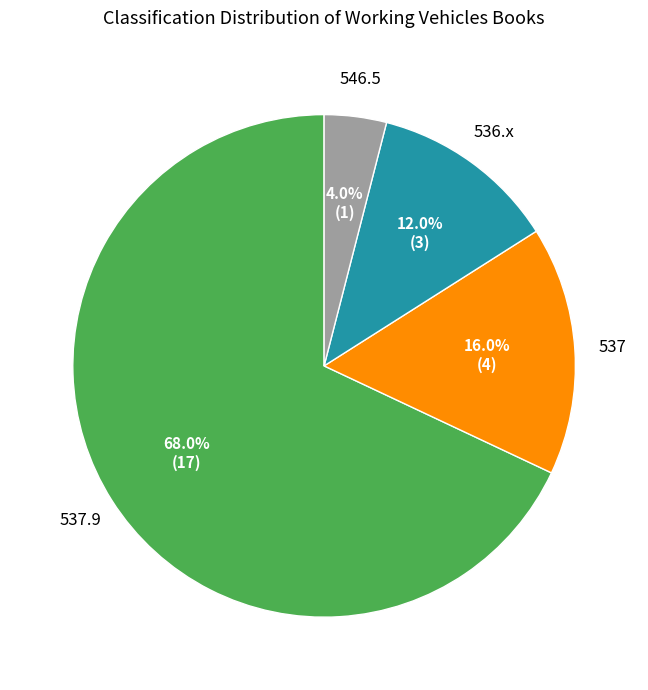

How many segments does this pie chart have?

4